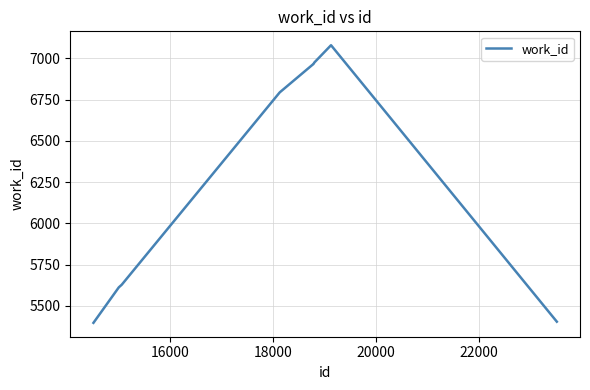

What is the difference between the maximum and minimum values?

1683